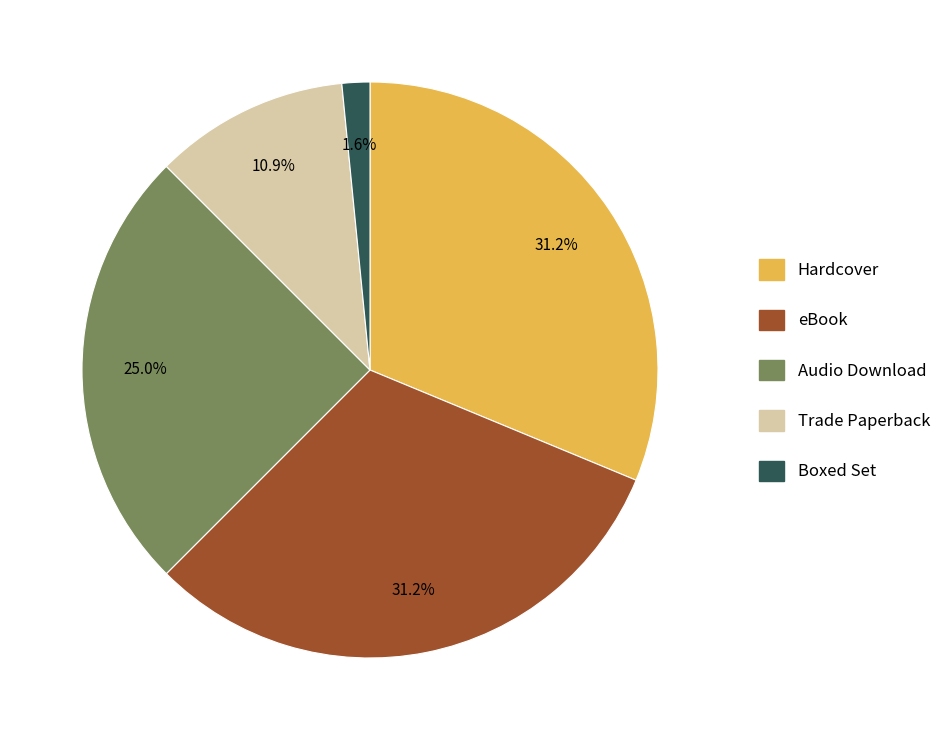

To the nearest percent, what is the difference between the largest and smallest slice percentages?

30%